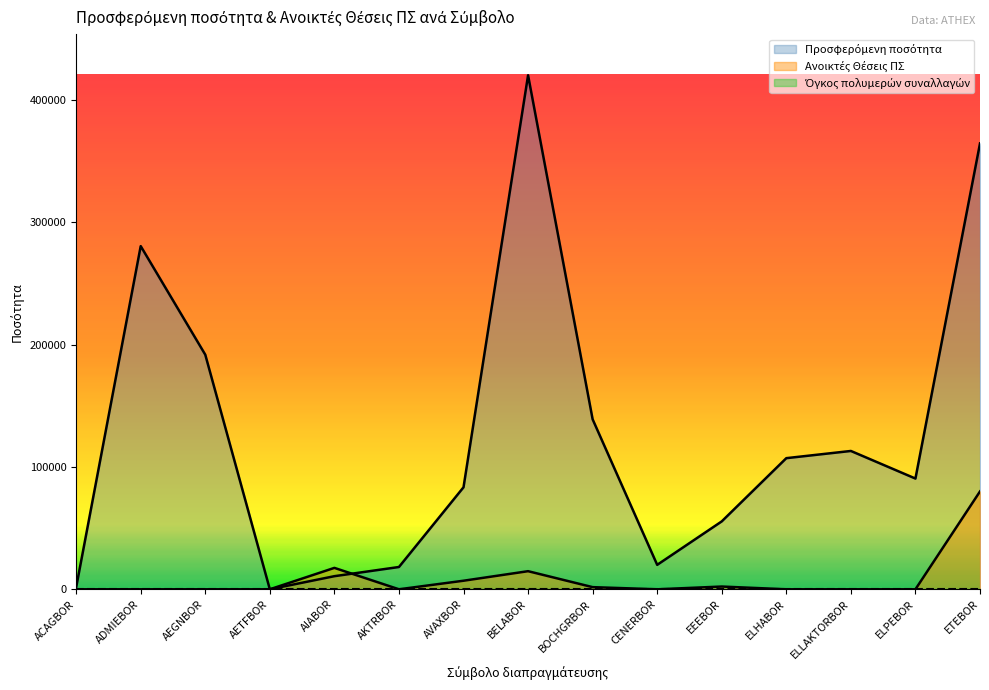

Which series has the largest range (max minus min)?

Προσφερόμενη ποσότητα